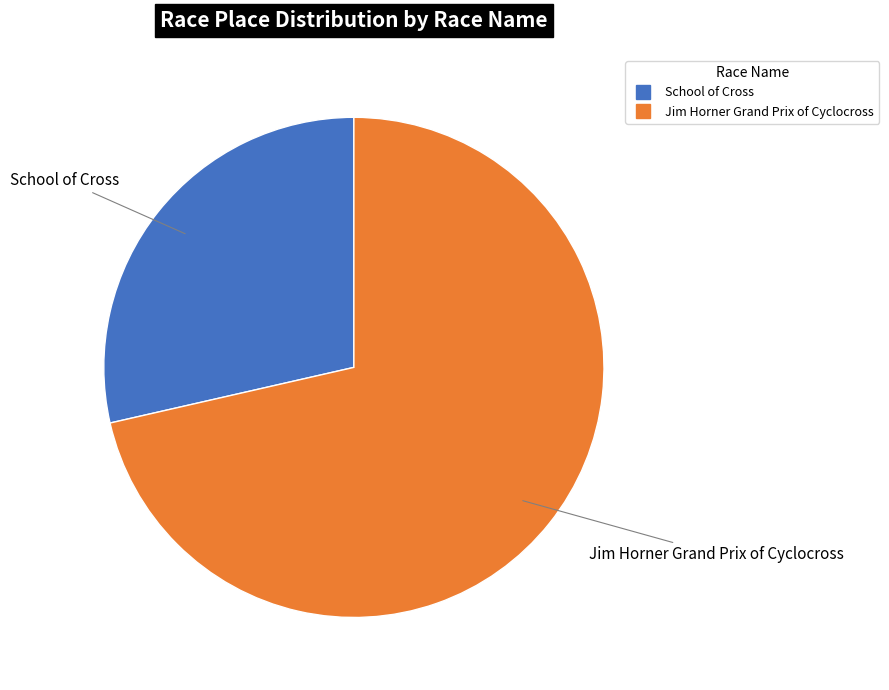

What is the majority slice?

Jim Horner Grand Prix of Cyclocross